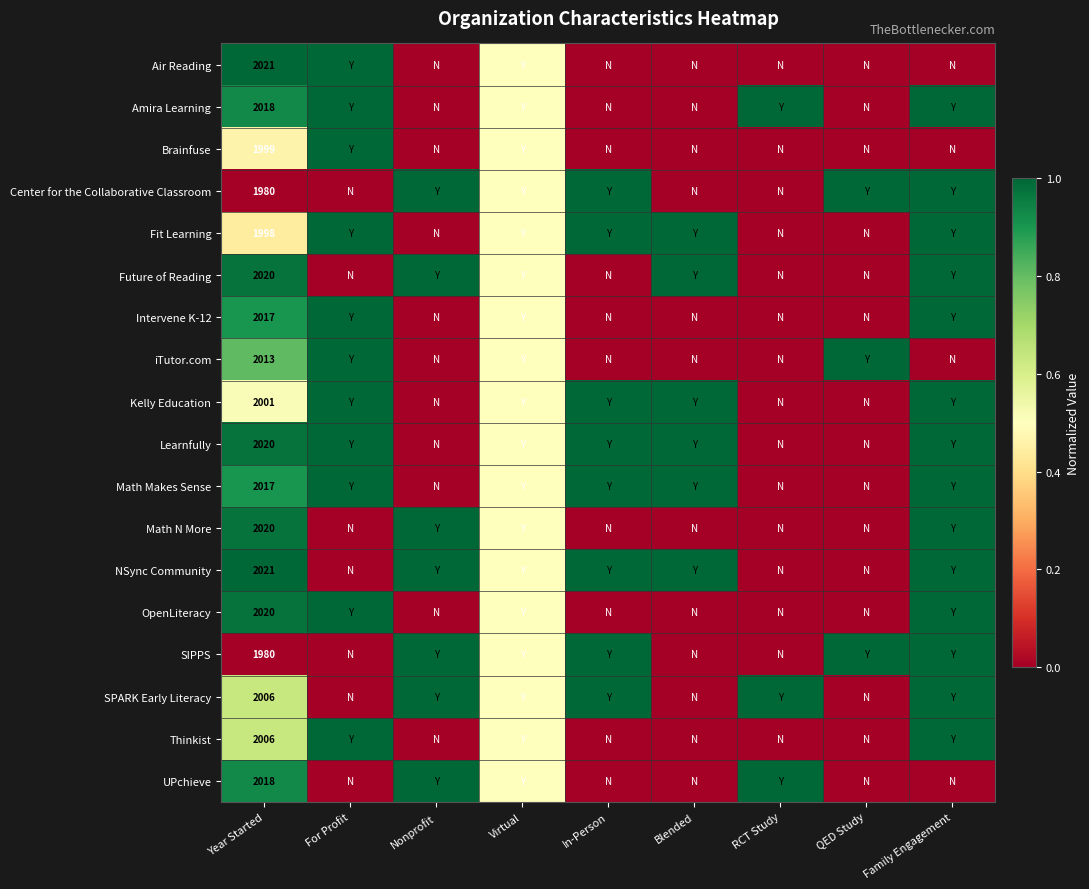

True or false: Thinkist has a value of 0.4 at RCT Study.

False